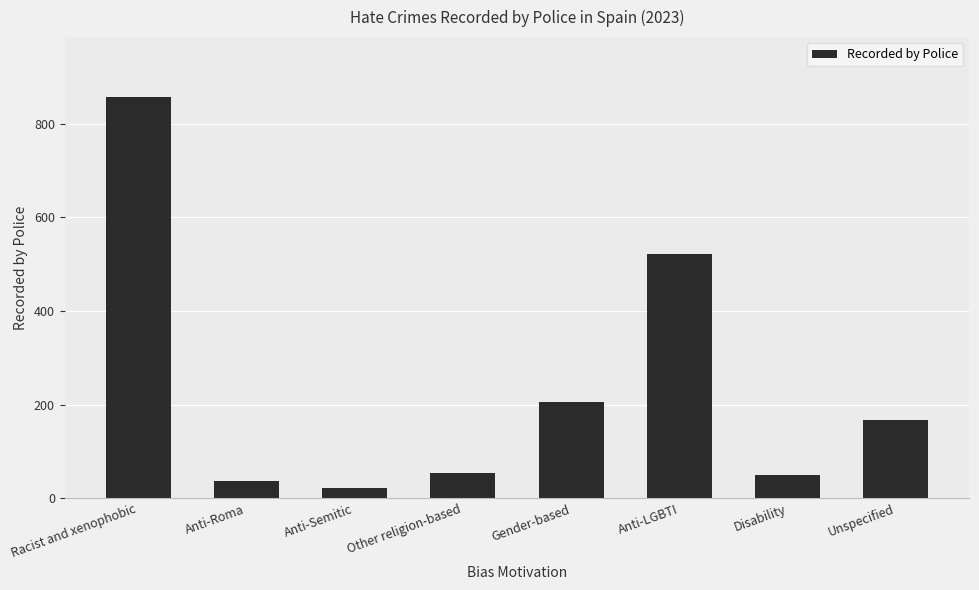

Which label corresponds to the smallest value in the chart?

Anti-Semitic